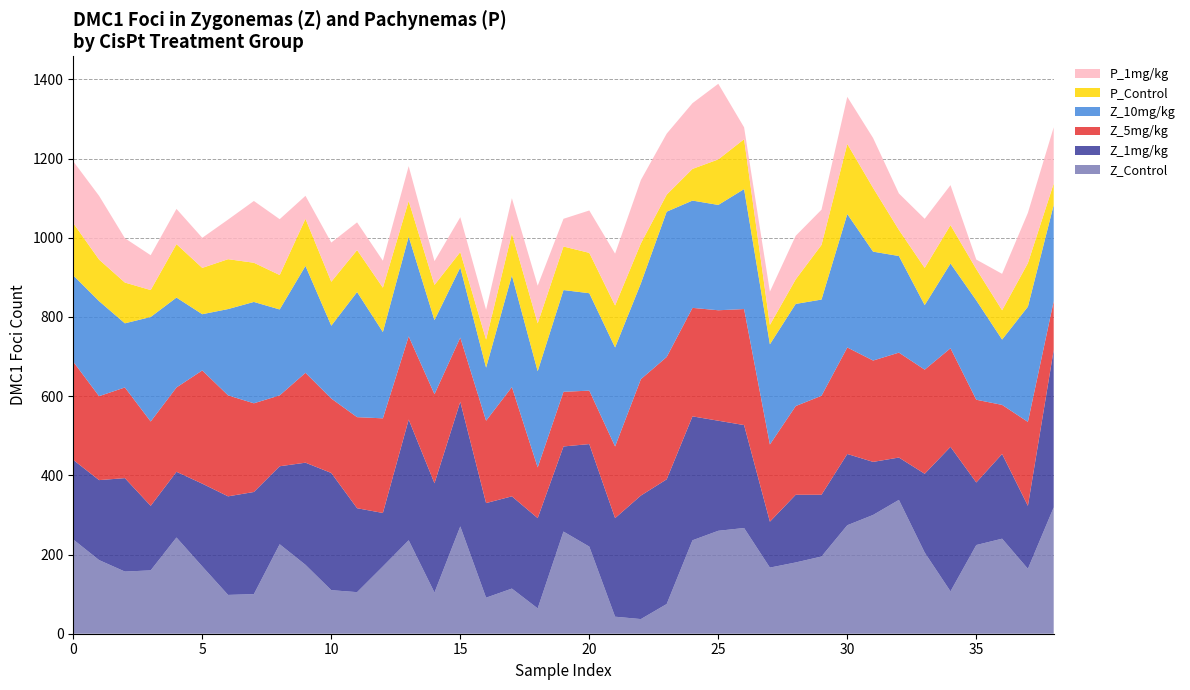

Reading right to left, list all the values displayed in this chart.

Z_Control: 38=319	37=164	36=240	35=224	34=107	33=205	32=338	31=300	30=274	29=195	28=180	27=167	26=267	25=260	24=236	23=75	22=37	21=43	20=220	19=258	18=64	17=114	16=91	15=271	14=104	13=236	12=170	11=105	10=110	9=174	8=226	P_10mg/kg=100	P_5mg/kg=98	P_1mg/kg=170	P_Control=243	Z_10mg/kg=160	Z_5mg/kg=157	Z_1mg/kg=186	Z_Control=238
Z_1mg/kg: 38=398	37=159	36=214	35=158	34=365	33=199	32=107	31=134	30=180	29=156	28=171	27=116	26=260	25=278	24=313	23=315	22=312	21=249	20=259	19=215	18=228	17=233	16=239	15=315	14=276	13=305	12=135	11=212	10=296	9=258	8=197	P_10mg/kg=258	P_5mg/kg=249	P_1mg/kg=209	P_Control=166	Z_10mg/kg=163	Z_5mg/kg=236	Z_1mg/kg=202	Z_Control=201
Z_5mg/kg: 38=123	37=212	36=124	35=209	34=249	33=263	32=265	31=256	30=269	29=250	28=224	27=195	26=293	25=279	24=274	23=309	22=294	21=181	20=135	19=138	18=128	17=276	16=208	15=162	14=225	13=210	12=239	11=230	10=188	9=227	8=179	P_10mg/kg=224	P_5mg/kg=255	P_1mg/kg=286	P_Control=213	Z_10mg/kg=213	Z_5mg/kg=229	Z_1mg/kg=212	Z_Control=248
Z_10mg/kg: 38=243	37=291	36=165	35=251	34=214	33=163	32=244	31=275	30=337	29=243	28=258	27=253	26=303	25=266	24=271	23=367	22=242	21=250	20=246	19=257	18=243	17=282	16=134	15=177	14=187	13=252	12=218	11=316	10=184	9=270	8=217	P_10mg/kg=256	P_5mg/kg=218	P_1mg/kg=142	P_Control=227	Z_10mg/kg=264	Z_5mg/kg=162	Z_1mg/kg=240	Z_Control=218
P_Control: 38=54	37=110	36=74	35=79	34=97	33=94	32=66	31=161	30=177	29=138	28=62	27=49	26=126	25=115	24=80	23=43	22=101	21=106	20=102	19=110	18=121	17=106	16=71	15=39	14=89	13=90	12=112	11=106	10=111	9=119	8=87	P_10mg/kg=99	P_5mg/kg=126	P_1mg/kg=117	P_Control=135	Z_10mg/kg=68	Z_5mg/kg=103	Z_1mg/kg=105	Z_Control=132
P_1mg/kg: 38=142	37=127	36=92	35=24	34=101	33=124	32=92	31=126	30=119	29=89	28=110	27=84	26=30	25=191	24=166	23=154	22=160	21=131	20=107	19=70	18=95	17=89	16=75	15=88	14=60	13=88	12=68	11=70	10=99	9=58	8=141	P_10mg/kg=156	P_5mg/kg=100	P_1mg/kg=76	P_Control=89	Z_10mg/kg=88	Z_5mg/kg=112	Z_1mg/kg=161	Z_Control=156